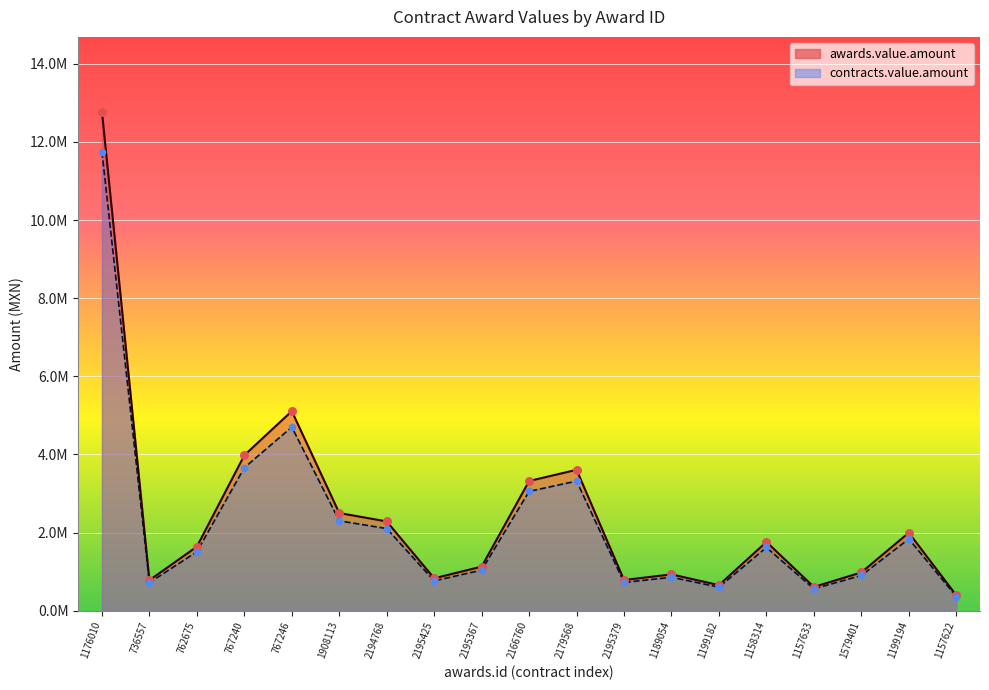

Is the value of contracts.value.amount at 1176010 greater than the value of awards.value.amount at 1158314?

Yes